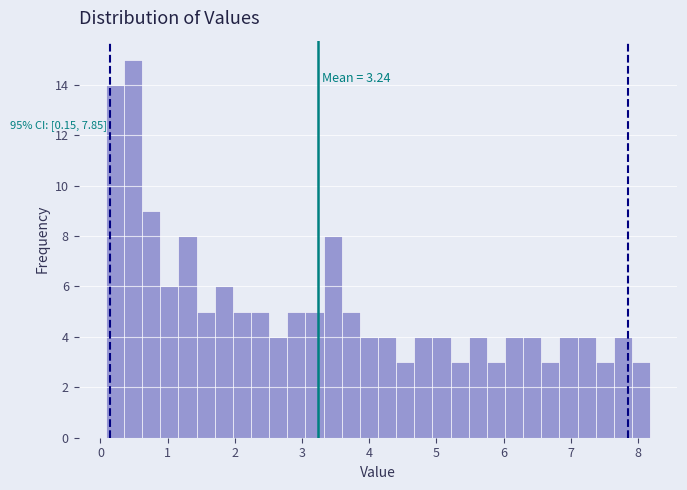

Read against the x-axis, roughly where is the centre of the tallest bar?

0.5